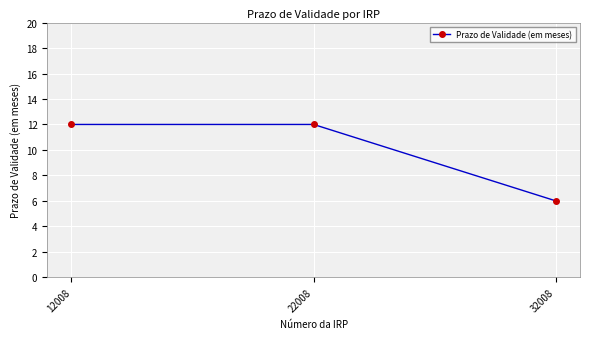

Which category has the lowest value across all series?

32008